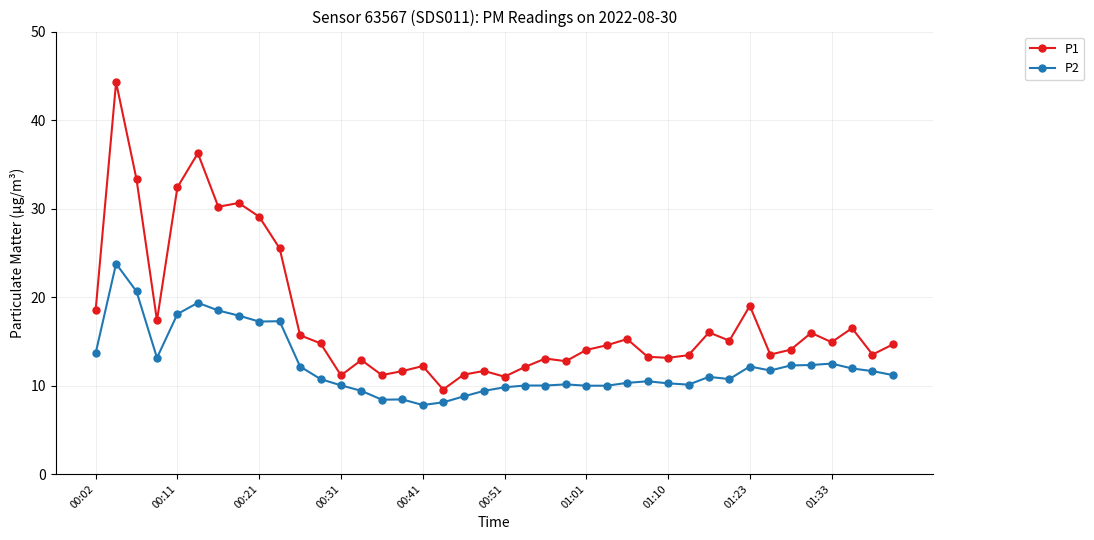

Which series has the largest total across all categories?

P1